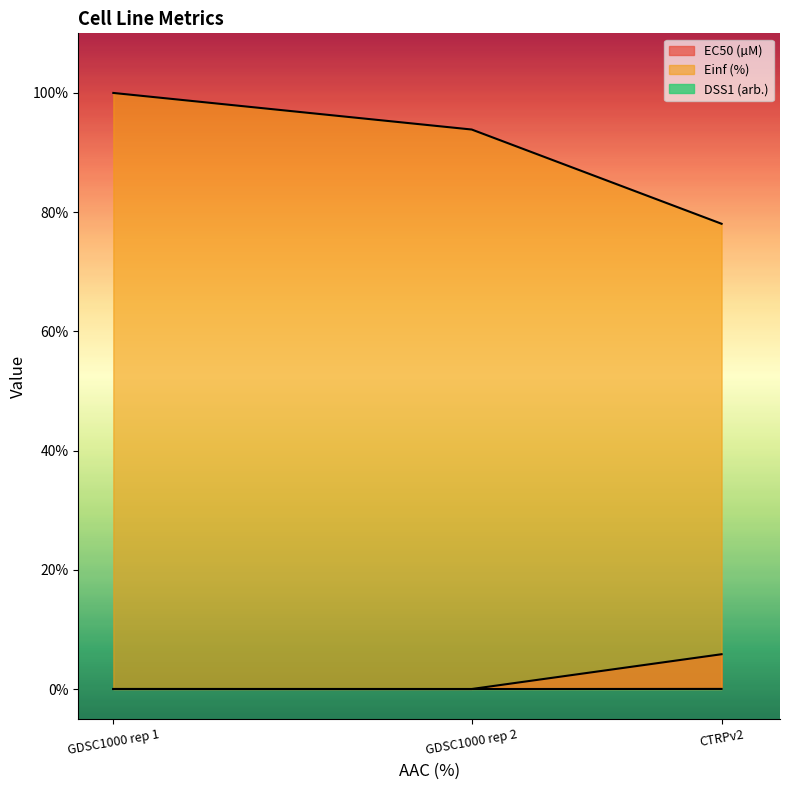

Reading left to right, list all the values displayed in this chart.

EC50 (µM): GDSC1000 rep 1=0.0	GDSC1000 rep 2=0.0	CTRPv2=5.8
Einf (%): GDSC1000 rep 1=100.0	GDSC1000 rep 2=93.9	CTRPv2=78.1
DSS1 (arb.): GDSC1000 rep 1=0.0	GDSC1000 rep 2=0.0	CTRPv2=0.0